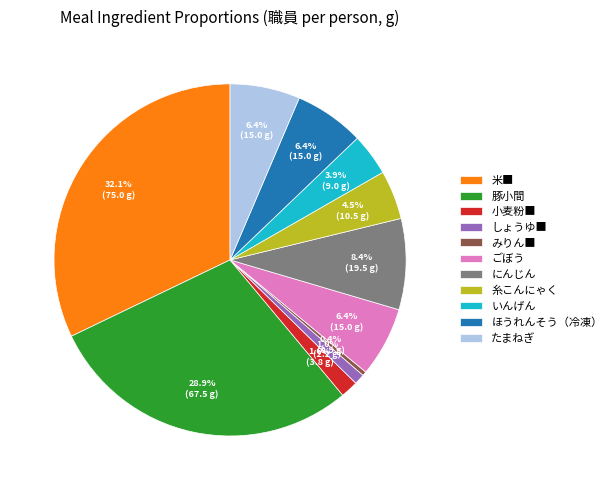

To the nearest percent, what portion does ごぼう represent?

6%